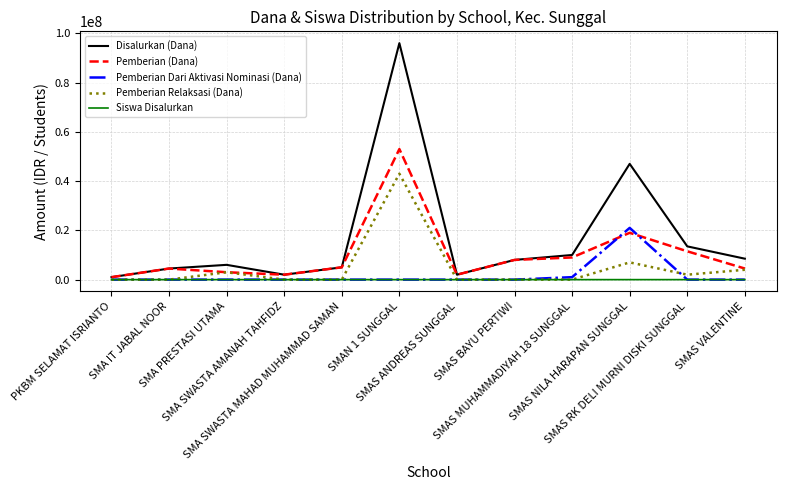

List the series in order of their peak value, lowest first.

Siswa Disalurkan, Pemberian Dari Aktivasi Nominasi (Dana), Pemberian Relaksasi (Dana), Pemberian (Dana), Disalurkan (Dana)